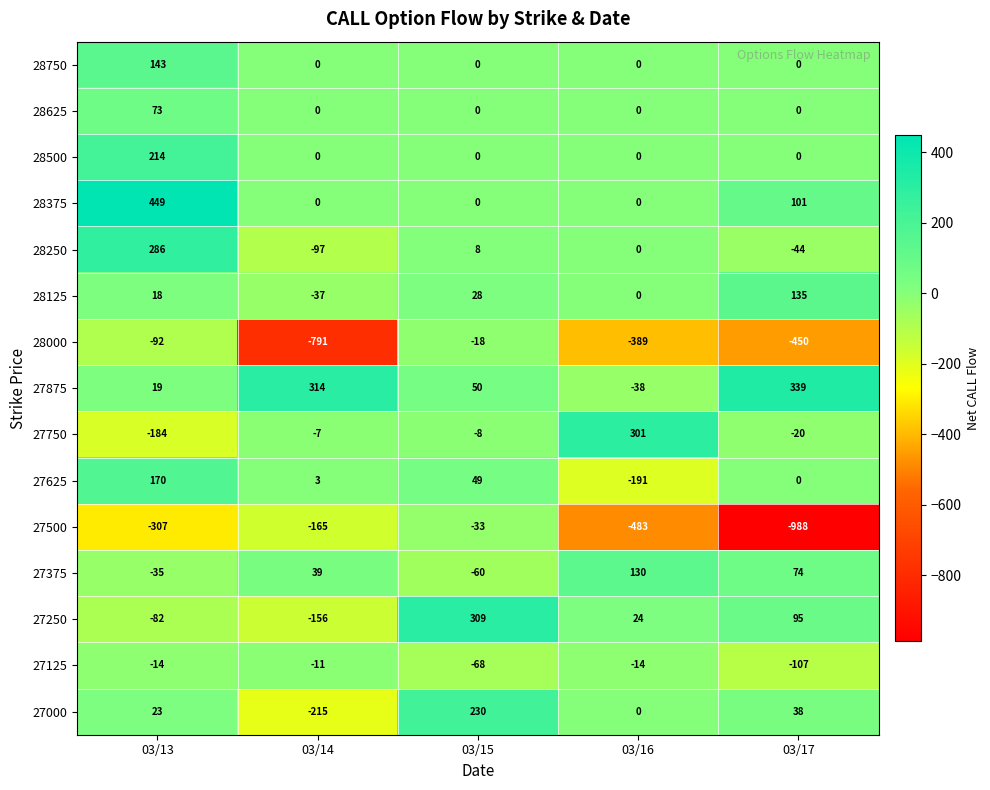

What is the total value across all series at 03/14?

-1123